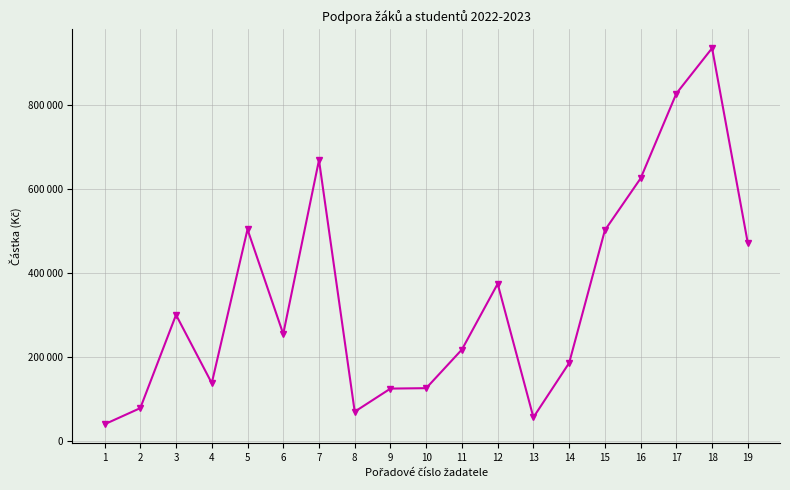

Does the chart have visible grid lines?

Yes